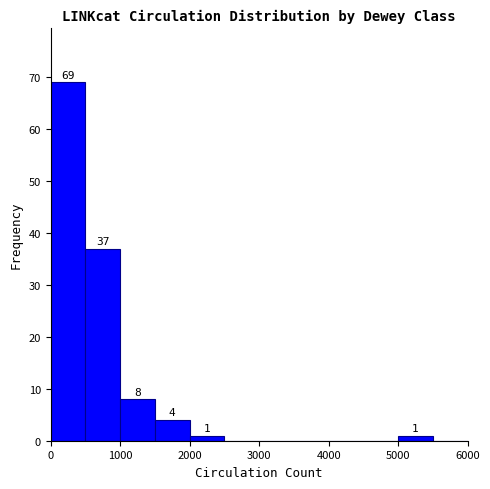

Over which range of the x-axis is the bar tallest?

0 to 500